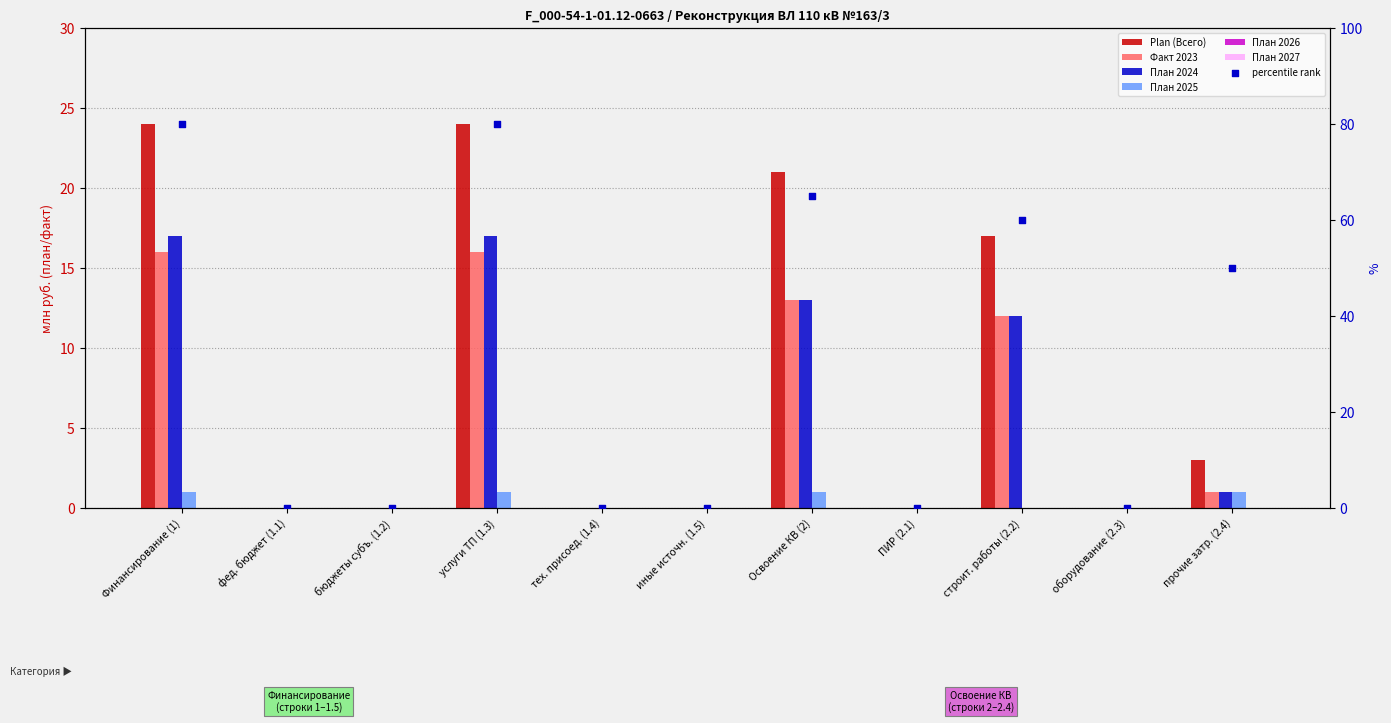

Which series has the largest total across all categories?

Plan